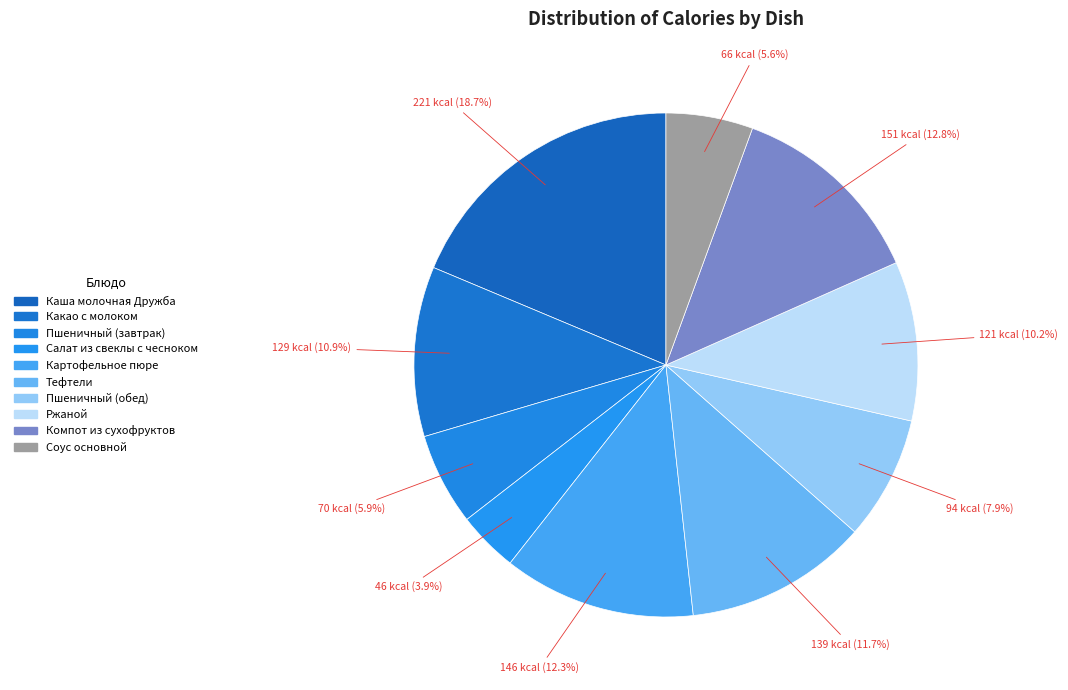

How much of the chart is everything except Соус основной?

94.4%